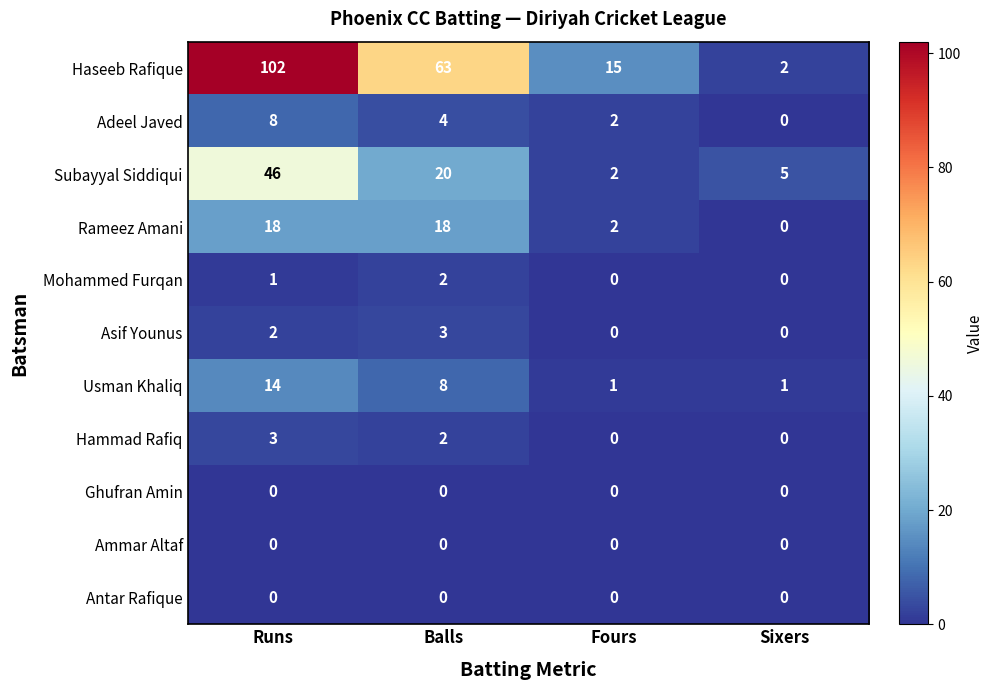

At which category is the sum across all series the highest?

Runs